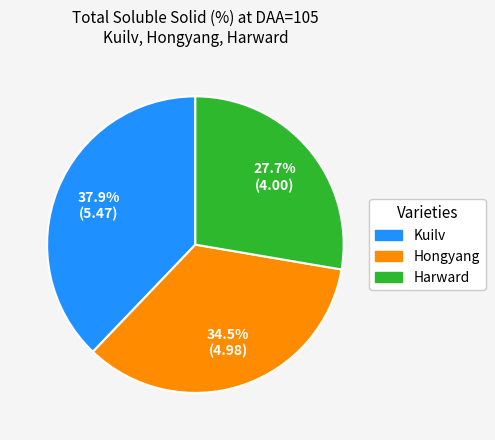

How many segments does this pie chart have?

3